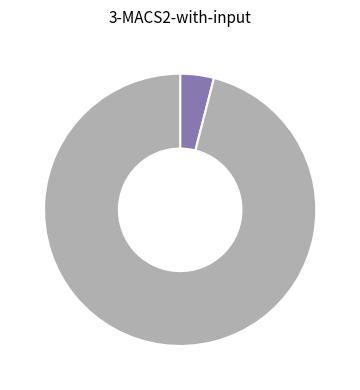

Does any single category account for the majority?

Yes